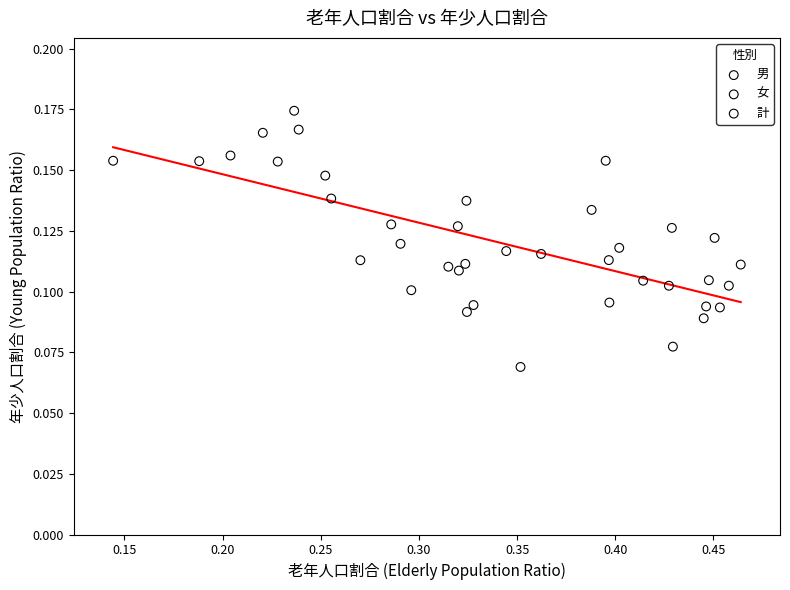

Which series contains the lowest Y value?

女